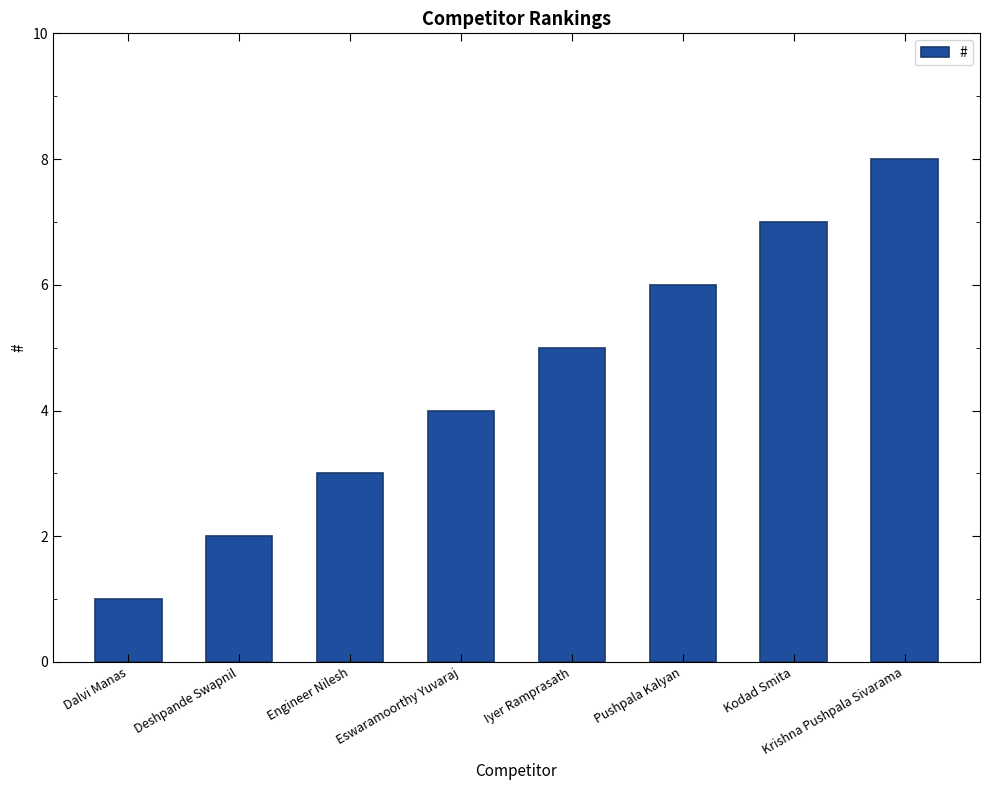

What is the difference between the maximum and second lowest values?

6